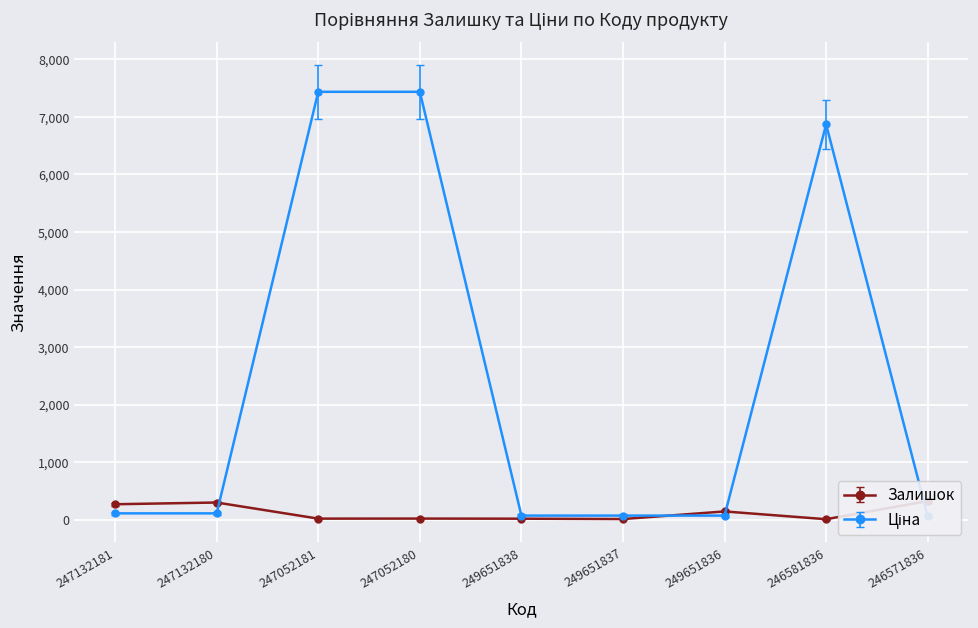

Which series changed the most between 247052180 and 249651836?

Ціна